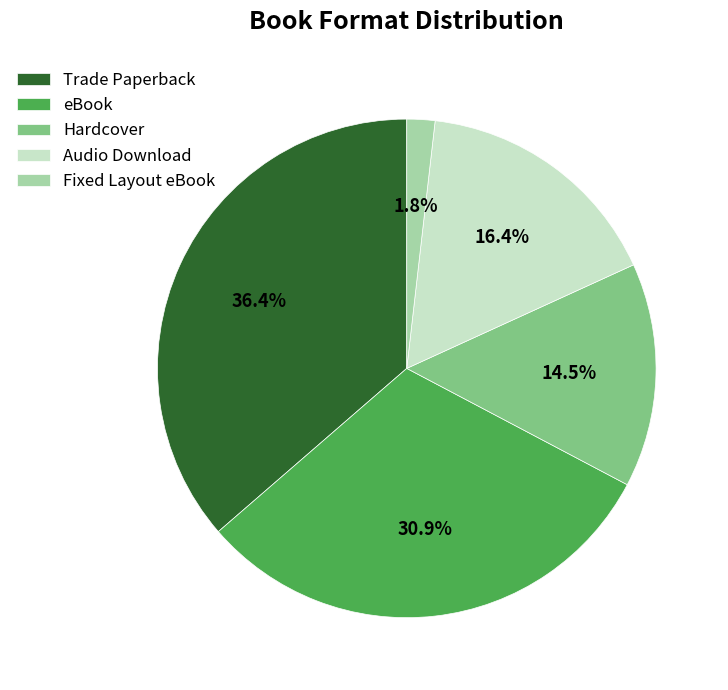

Rank the categories by value from highest to lowest.

Trade Paperback, eBook, Audio Download, Hardcover, Fixed Layout eBook